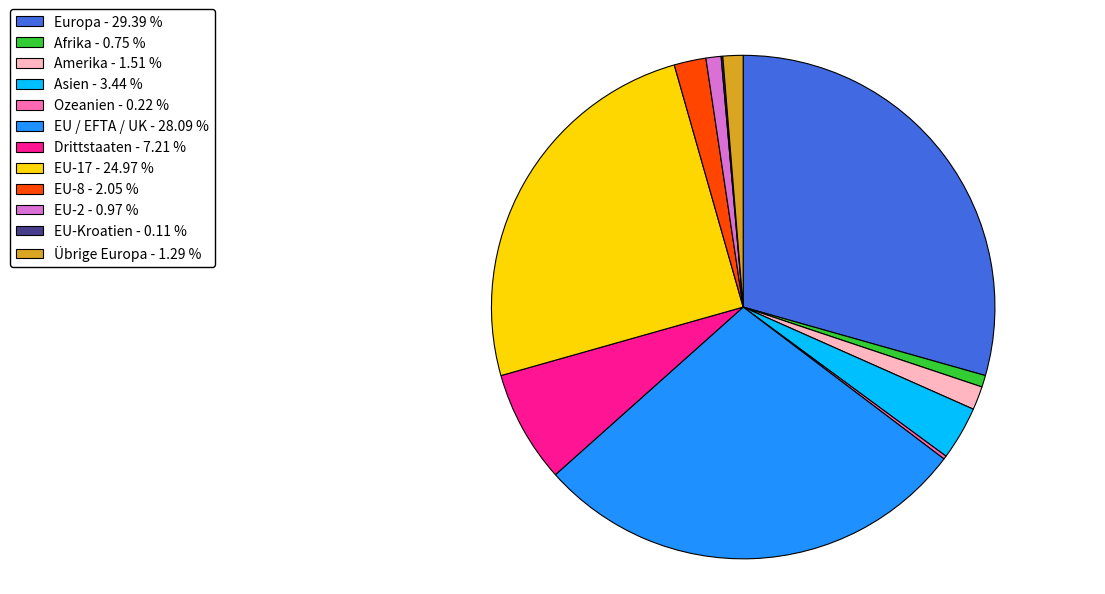

Does any single category account for the majority?

No